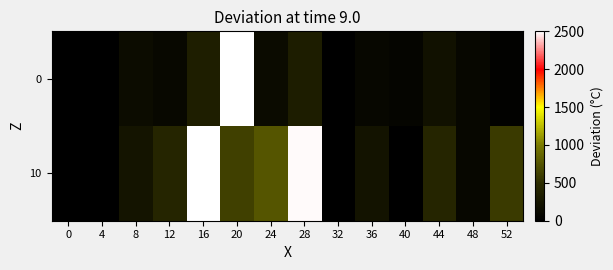

Rank the series by their average value, from lowest to highest.

0, 10